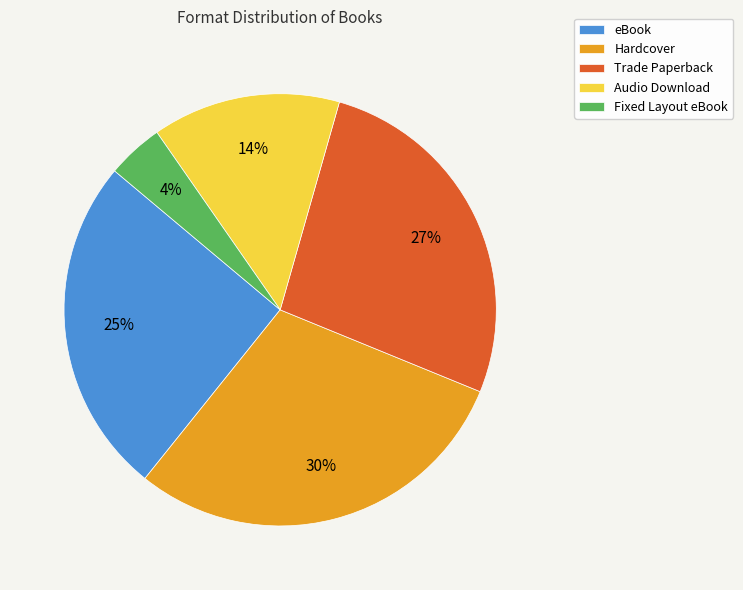

Is there any slice that represents more than half of the pie?

No